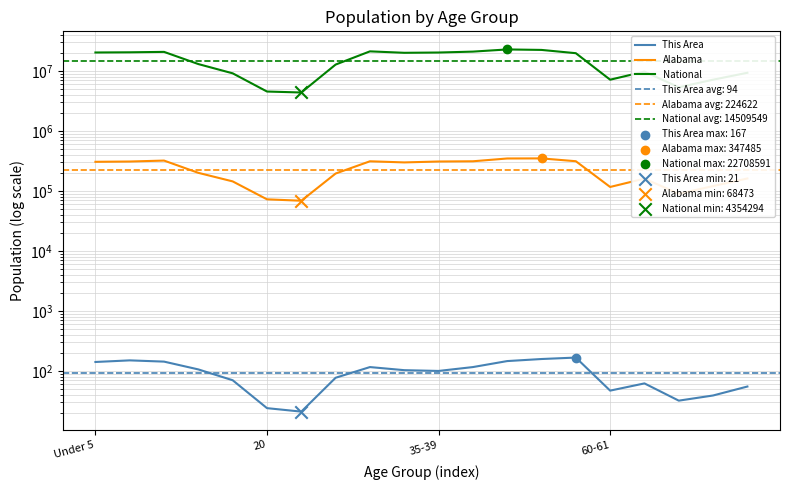

Which series has the widest spread of Y values?

National